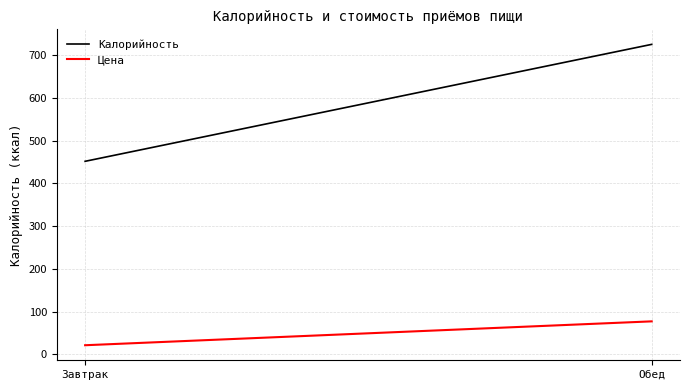

Which label corresponds to the smallest value in the chart?

Завтрак